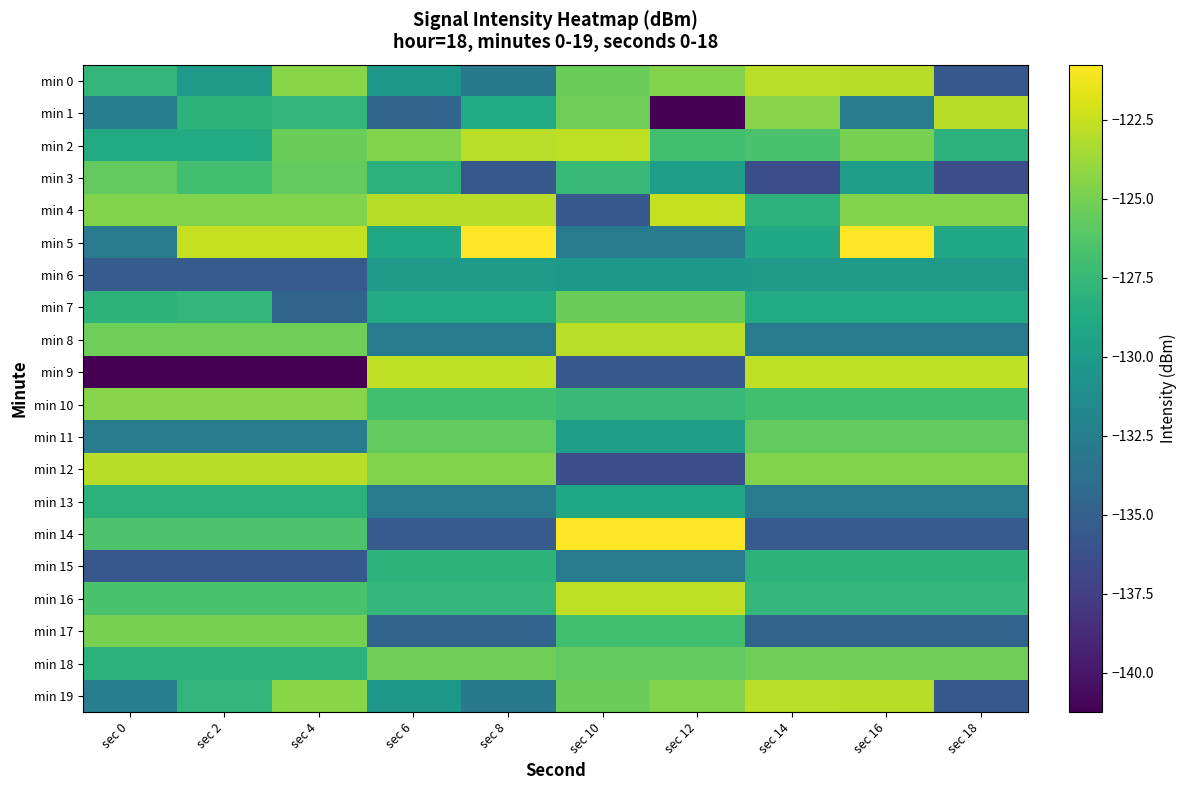

What is the smallest value displayed?

-141.3